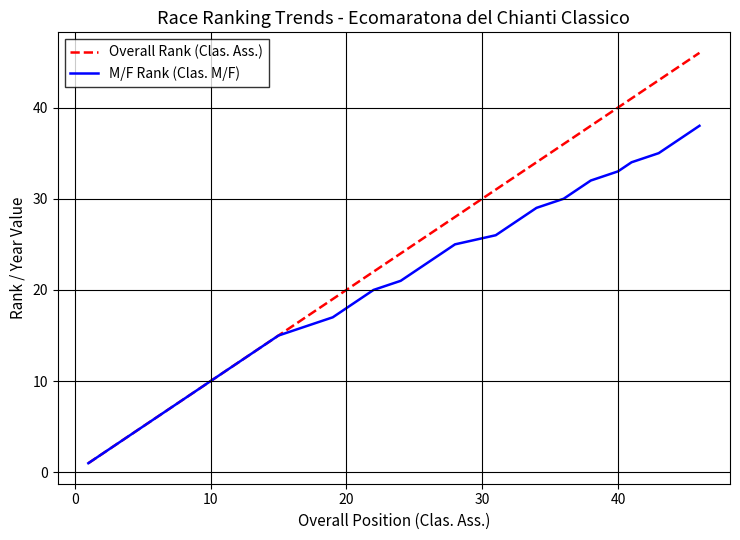

What is the difference between the maximum and minimum values in the M/F Rank (Clas. M/F) series?

37